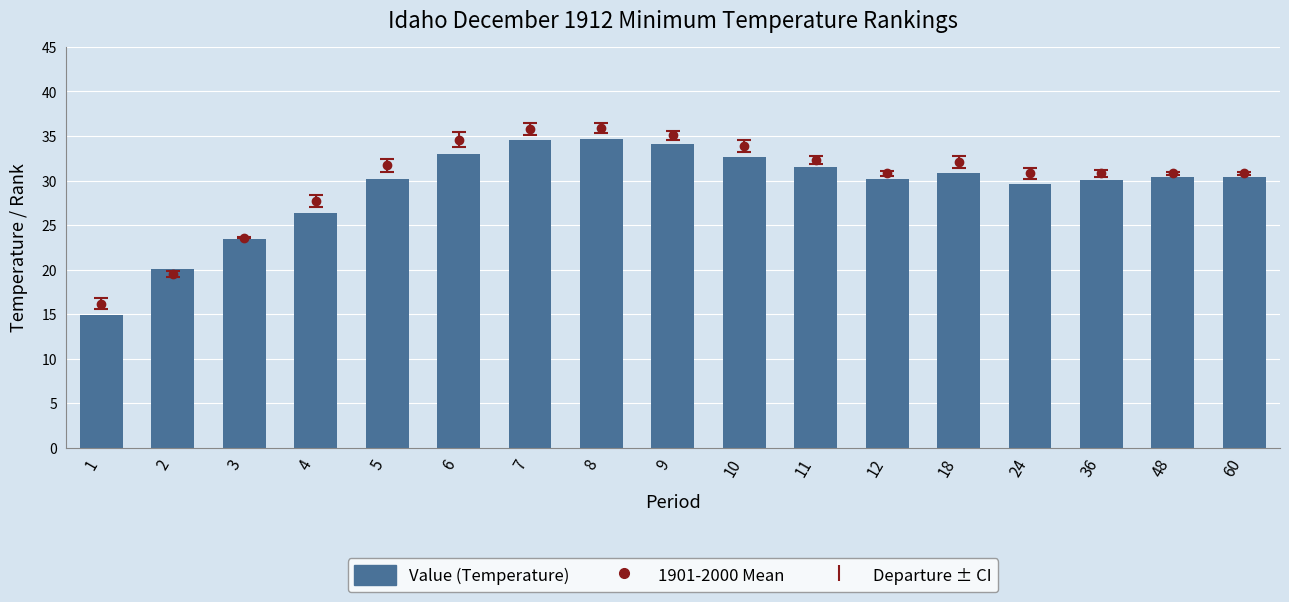

What is the difference between the highest and lowest values at 8?

1.2